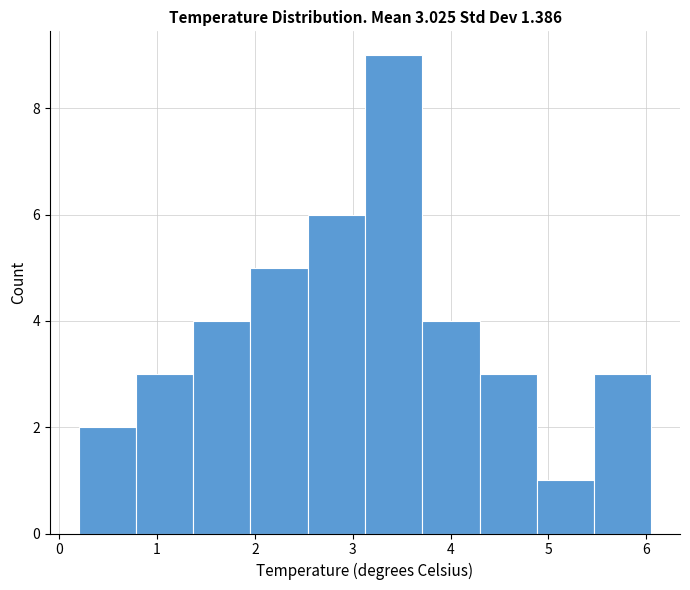

Which range on the x-axis has the tallest bar?

3.1 to 3.7